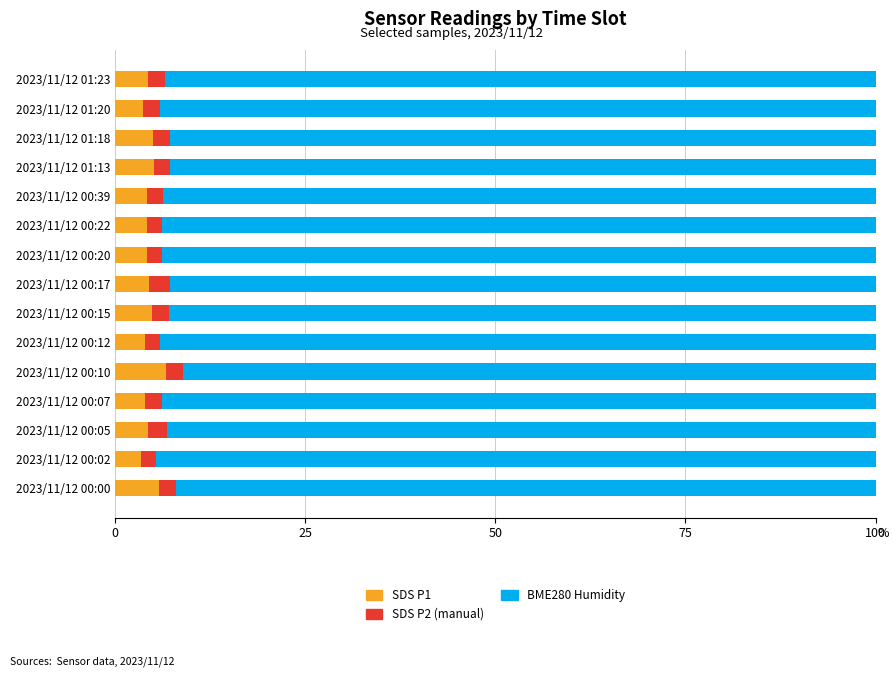

Is it true that SDS P1 equals 5.1 at 2023/11/12 01:13?

True